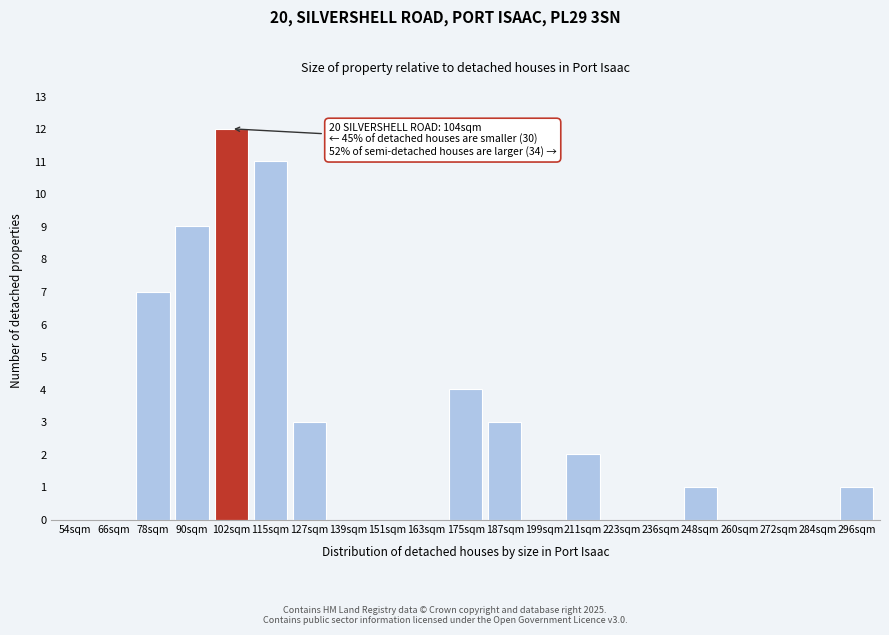

Reading right to left, list all the values displayed in this chart.

296sqm=1	284sqm=0	272sqm=0	260sqm=0	248sqm=1	236sqm=0	223sqm=0	211sqm=2	199sqm=0	187sqm=3	175sqm=4	163sqm=0	151sqm=0	139sqm=0	127sqm=3	115sqm=11	102sqm=12	90sqm=9	78sqm=7	66sqm=0	54sqm=0